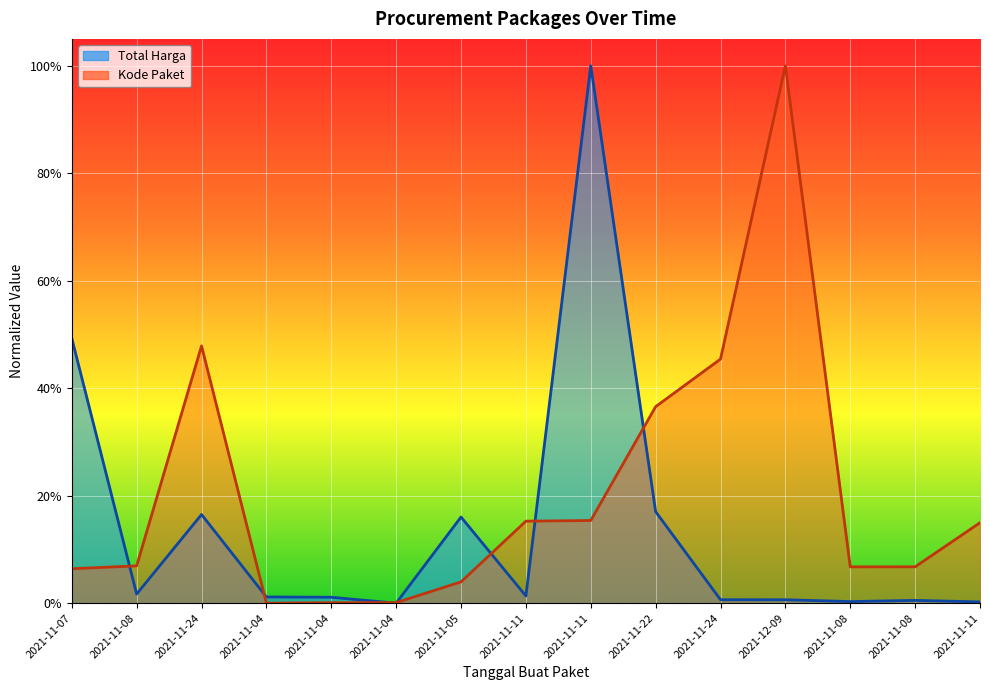

Is the value of Kode Paket at 2021-11-11 greater than the value of Total Harga at 2021-11-11?

Yes